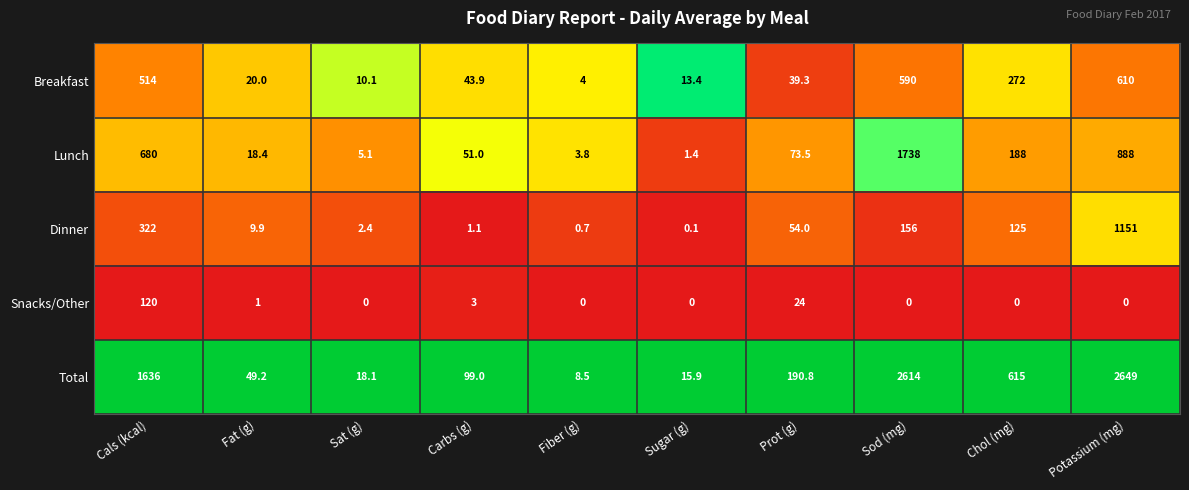

True or false: Lunch has a value of 1738.0 at Sod (mg).

True